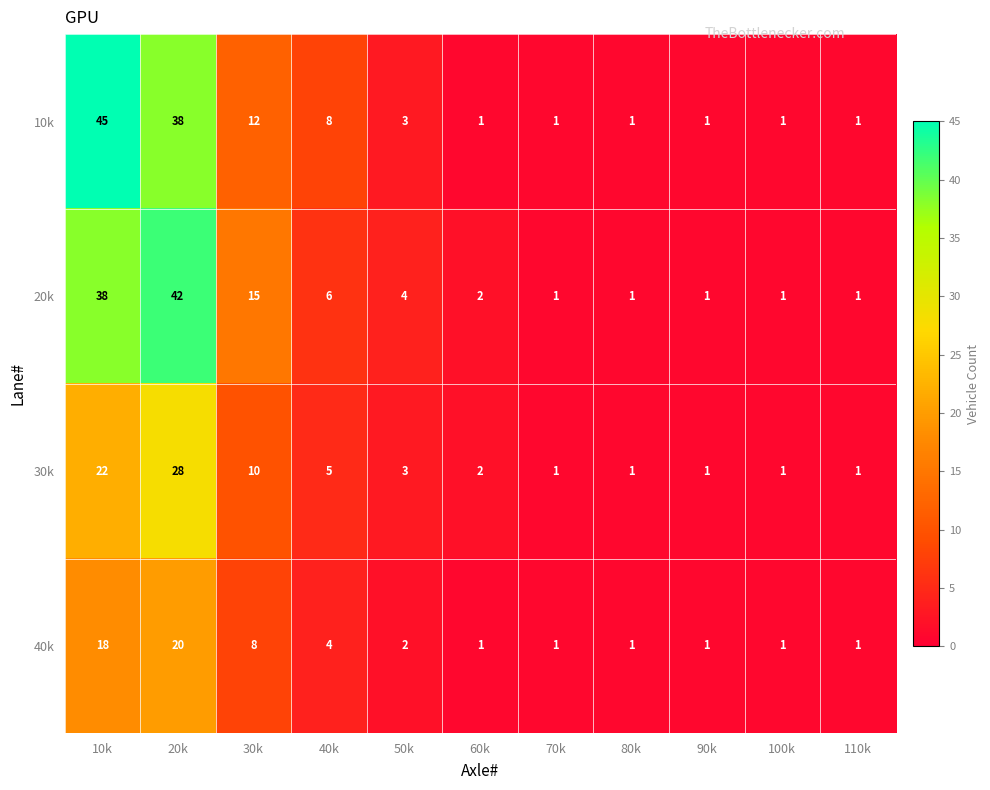

Which series has the largest range (max minus min)?

10k